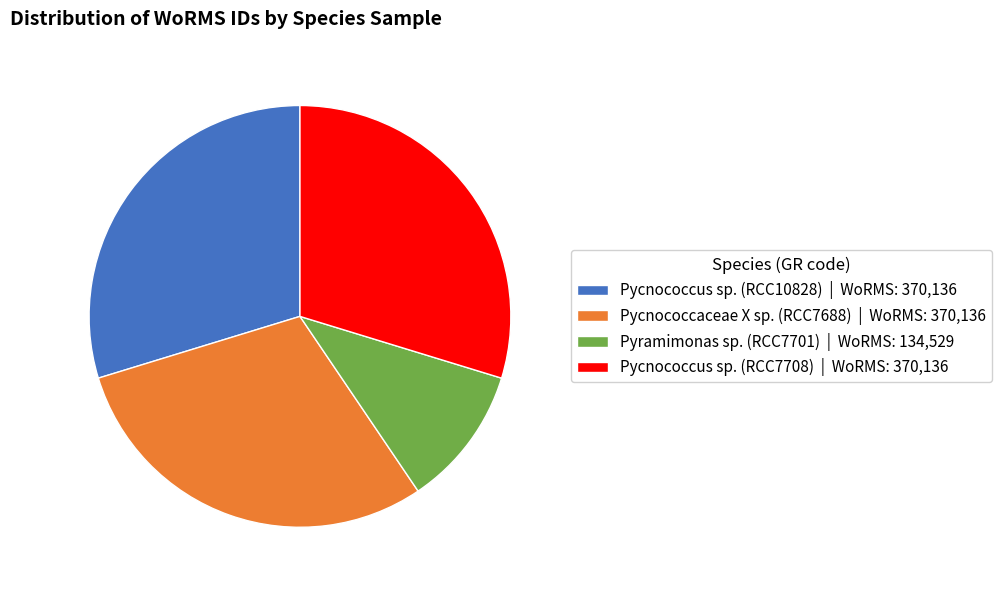

Between Pyramimonas sp. (RCC7701) | WoRMS: 134,529 and Pycnococcus sp. (RCC7708) | WoRMS: 370,136, which is larger?

Pycnococcus sp. (RCC7708) | WoRMS: 370,136